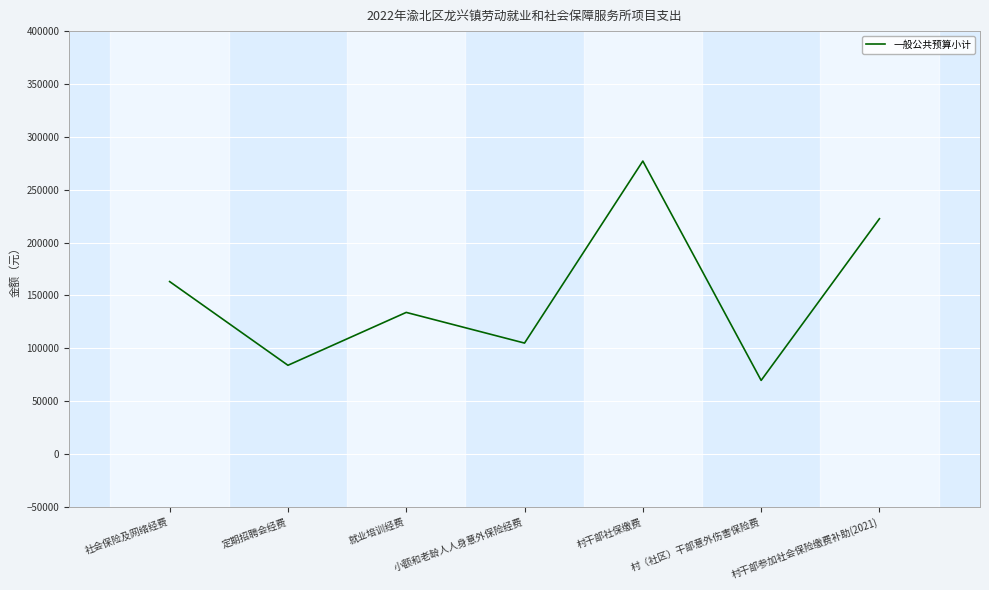

Is this an area chart (filled region under the line)?

No